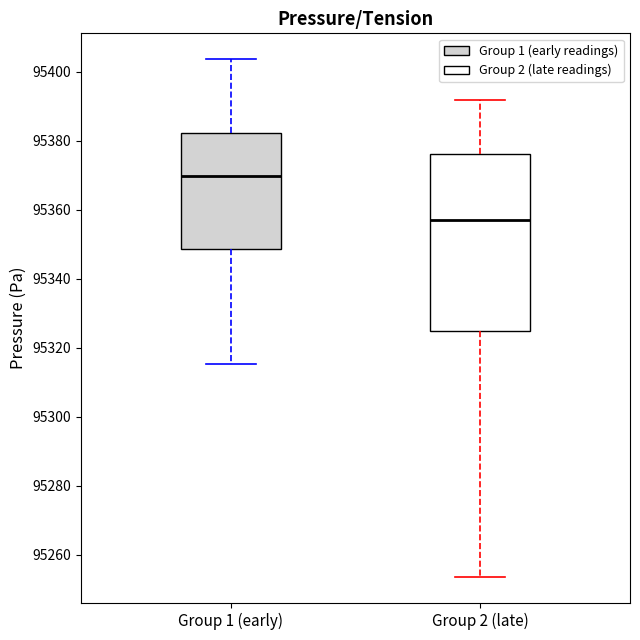

Which box is the tallest, from its lower edge to its upper edge?

Group 2 (late)